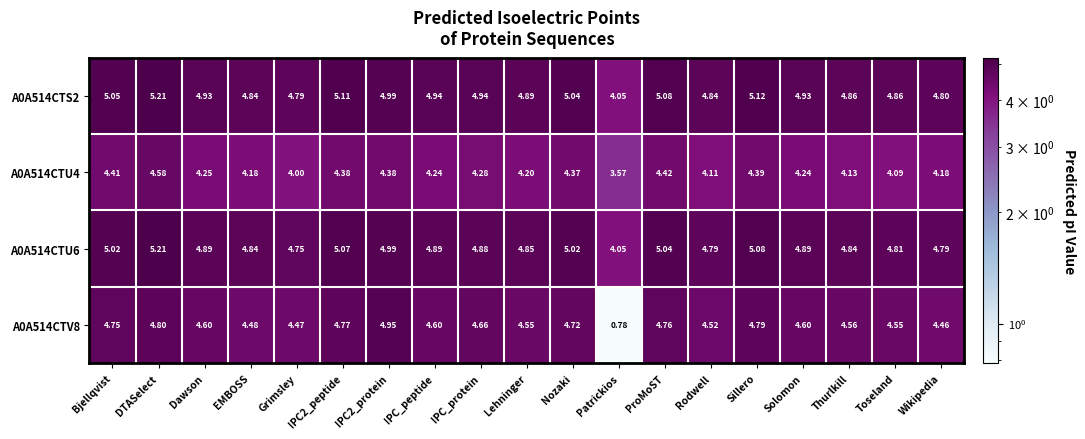

Is the value of A0A514CTU6 at Rodwell greater than the value of A0A514CTS2 at Sillero?

No